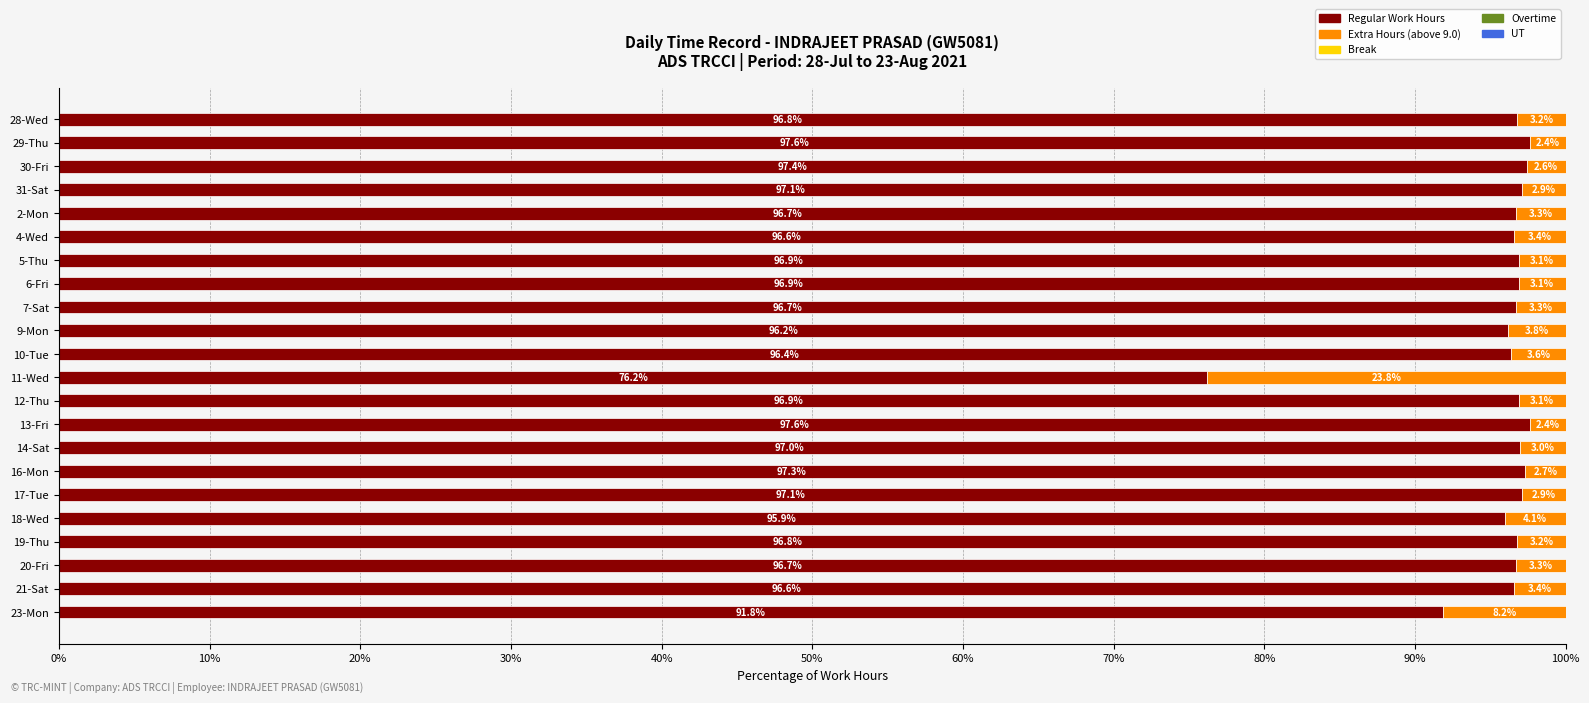

Which category has the lowest value in the Regular Work Hours series?

11-Wed